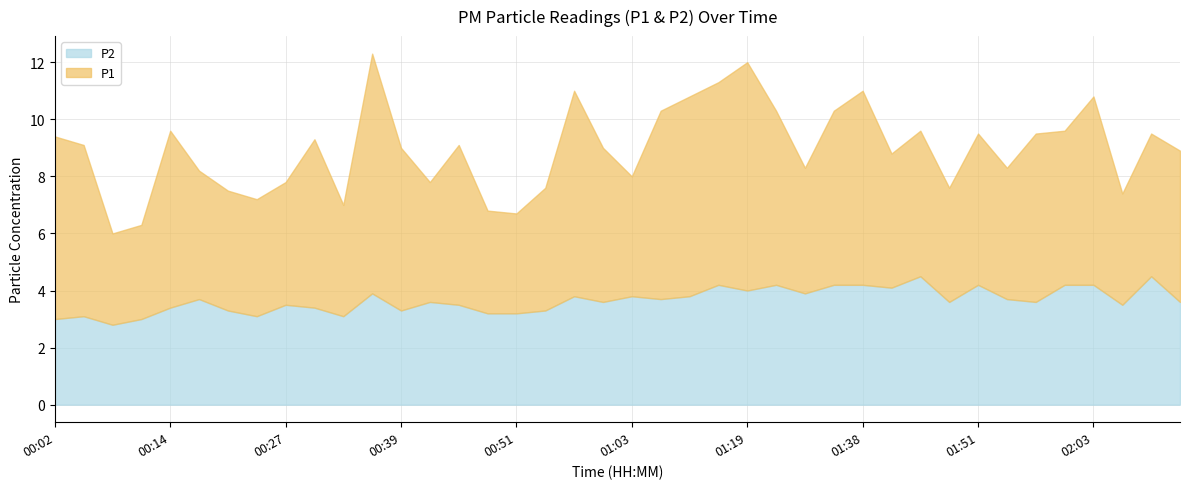

Which series has the widest spread of values?

P1